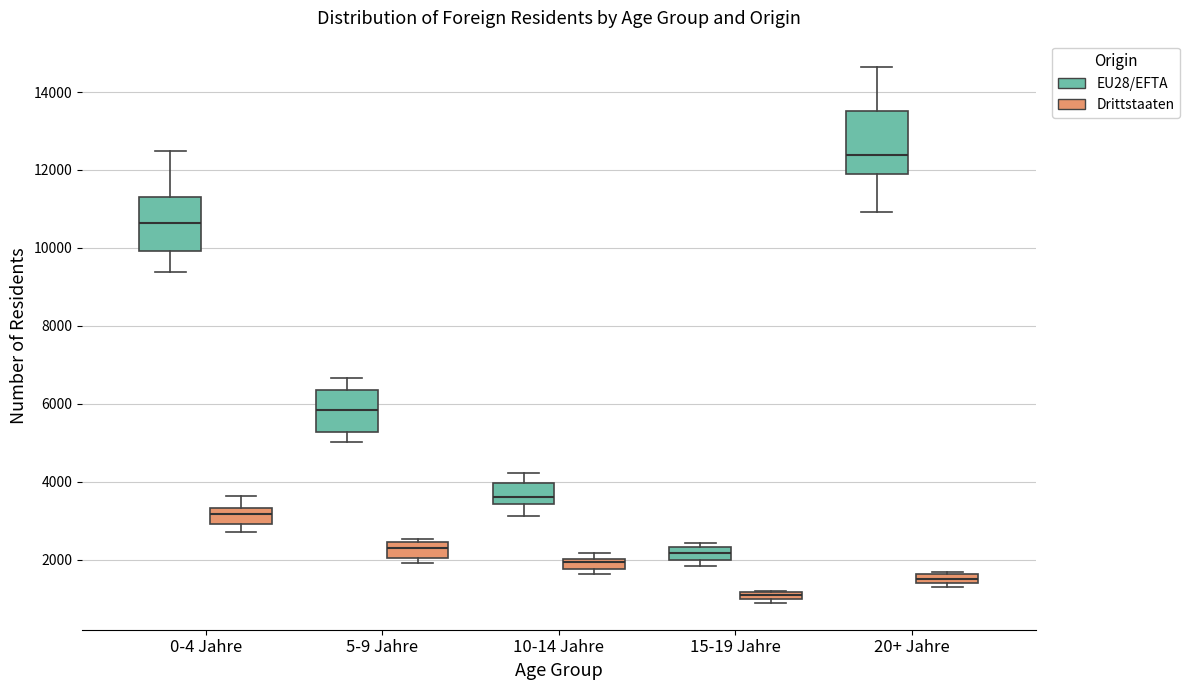

Which box is the tallest, from its lower edge to its upper edge?

20+ Jahre (EU28/EFTA)